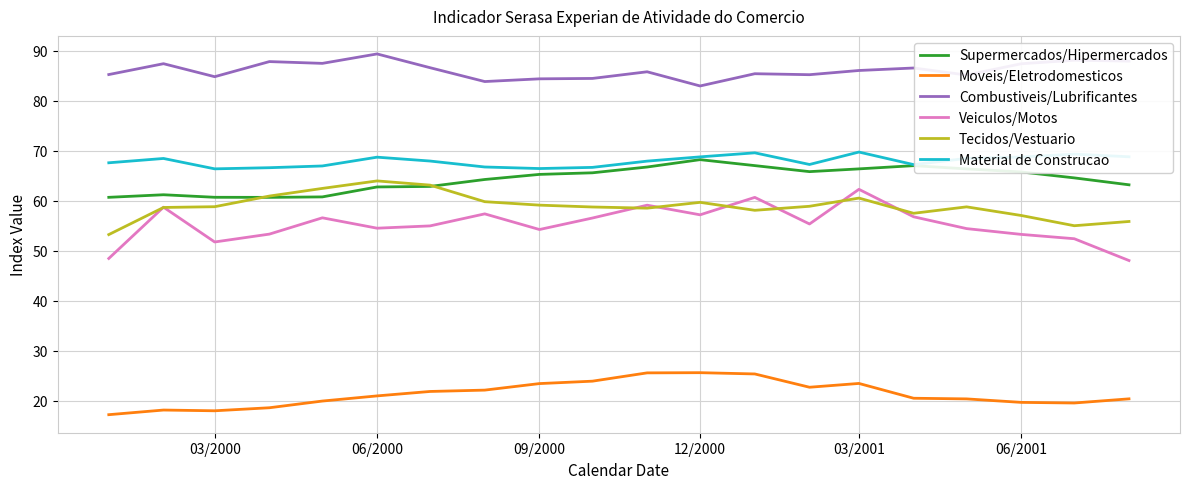

What is the highest value of the Veiculos/Motos series?

62.3